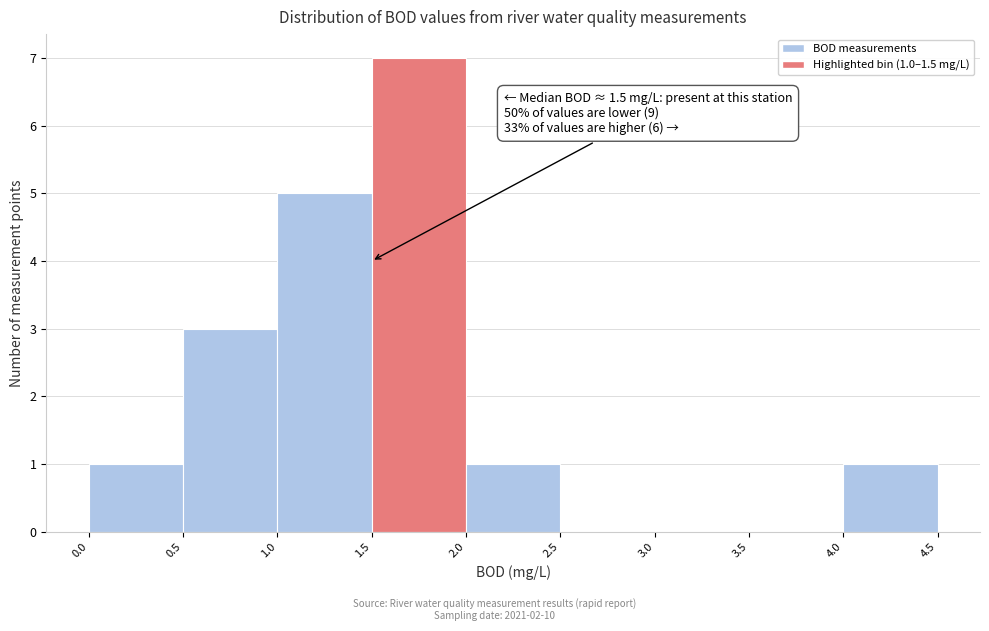

Over which range of the x-axis is the bar tallest?

1.5 to 2.0